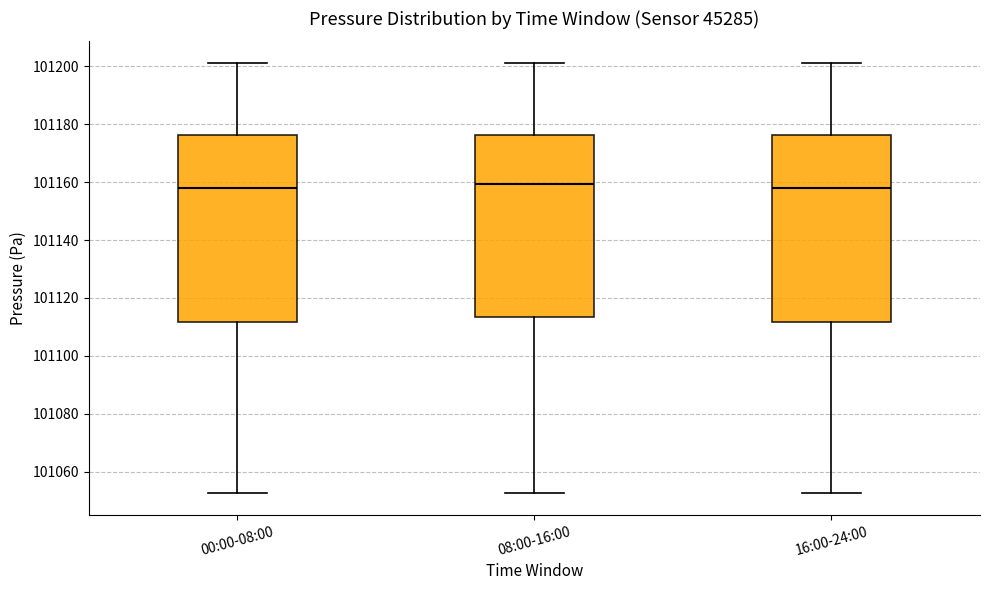

Where does the median line of the box for 00:00-08:00 sit on the y-axis? The values are not printed on the chart, so give them approximately, as read against the axis.

101158